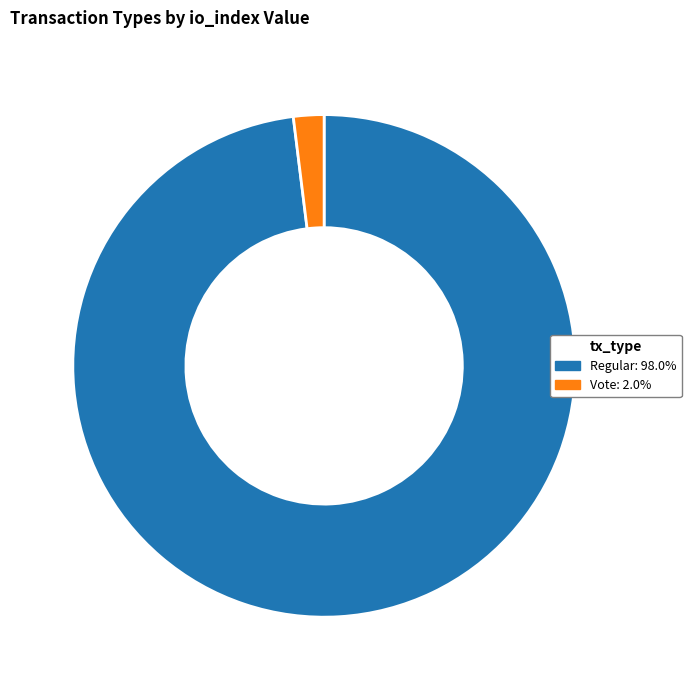

Is Regular: 98.0% the majority of the pie?

Yes